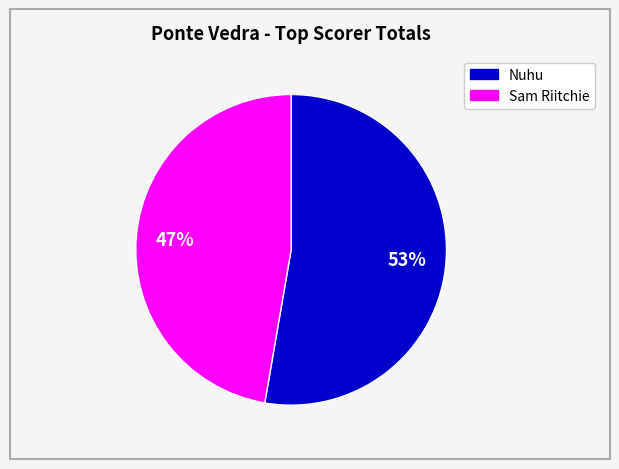

Is there a majority slice in this chart?

Yes